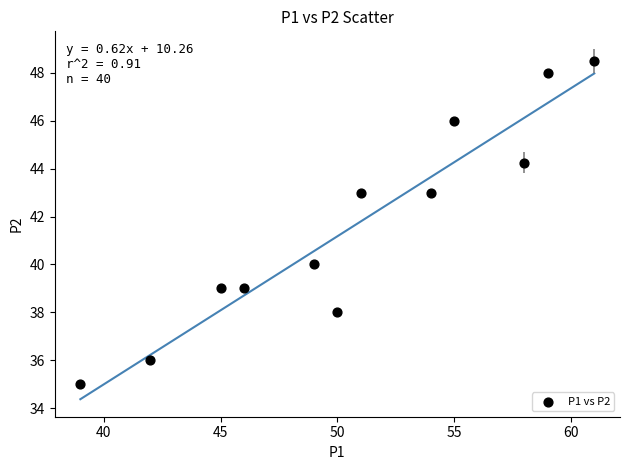

What Y value in the scatter plot is closest to 41?

40.0